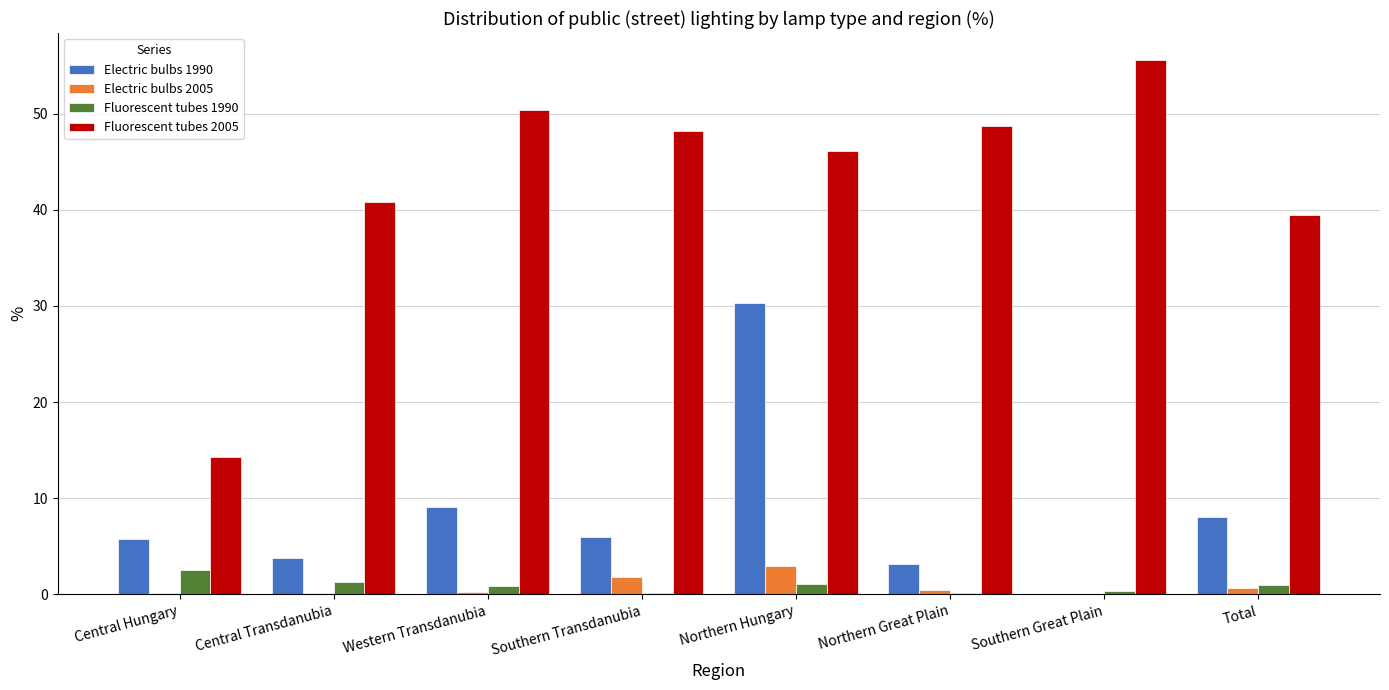

What is the average value of the Electric bulbs 1990 series?

8.3